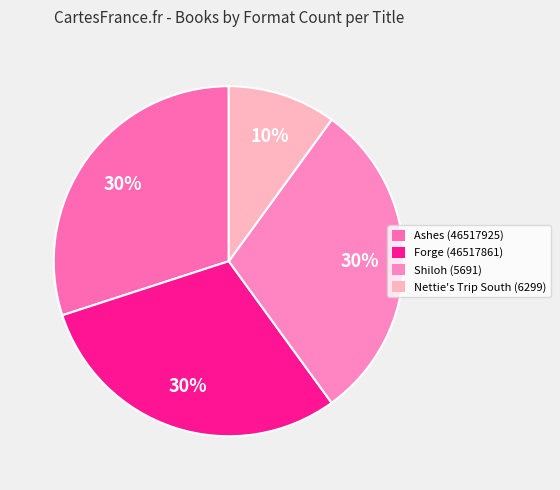

Rank the categories by value from lowest to highest.

Nettie's Trip South (6299), Ashes (46517925), Forge (46517861), Shiloh (5691)